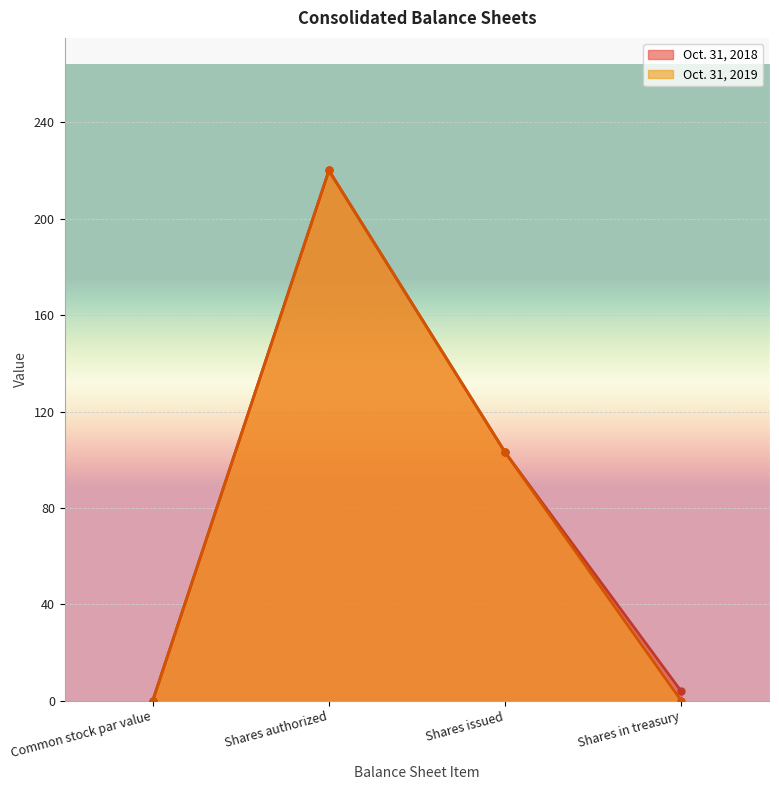

How many data points are less than 103?

2